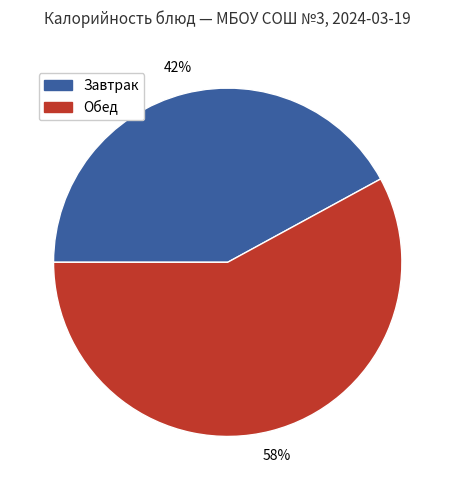

To the nearest percent, what percentage of the pie is Обед?

58%